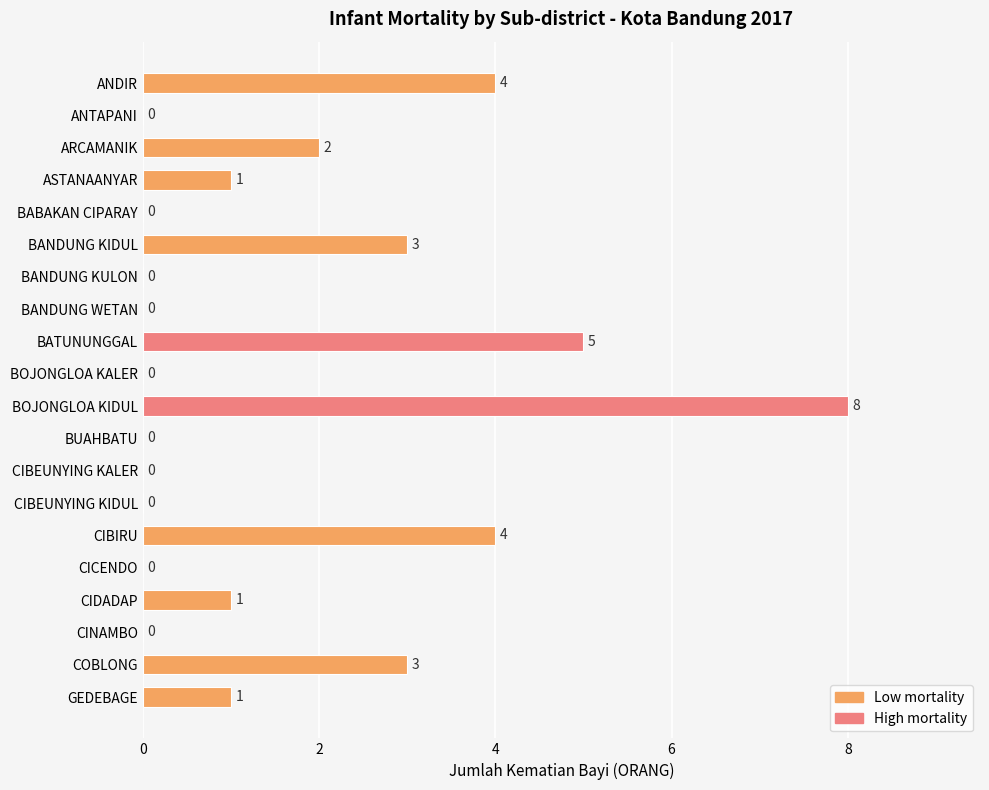

What is the greatest value displayed?

8